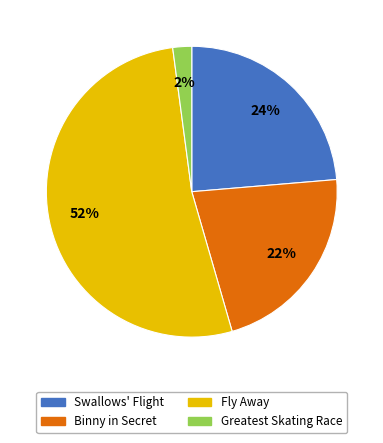

Rank the categories by value from lowest to highest.

Greatest Skating Race, Binny in Secret, Swallows' Flight, Fly Away